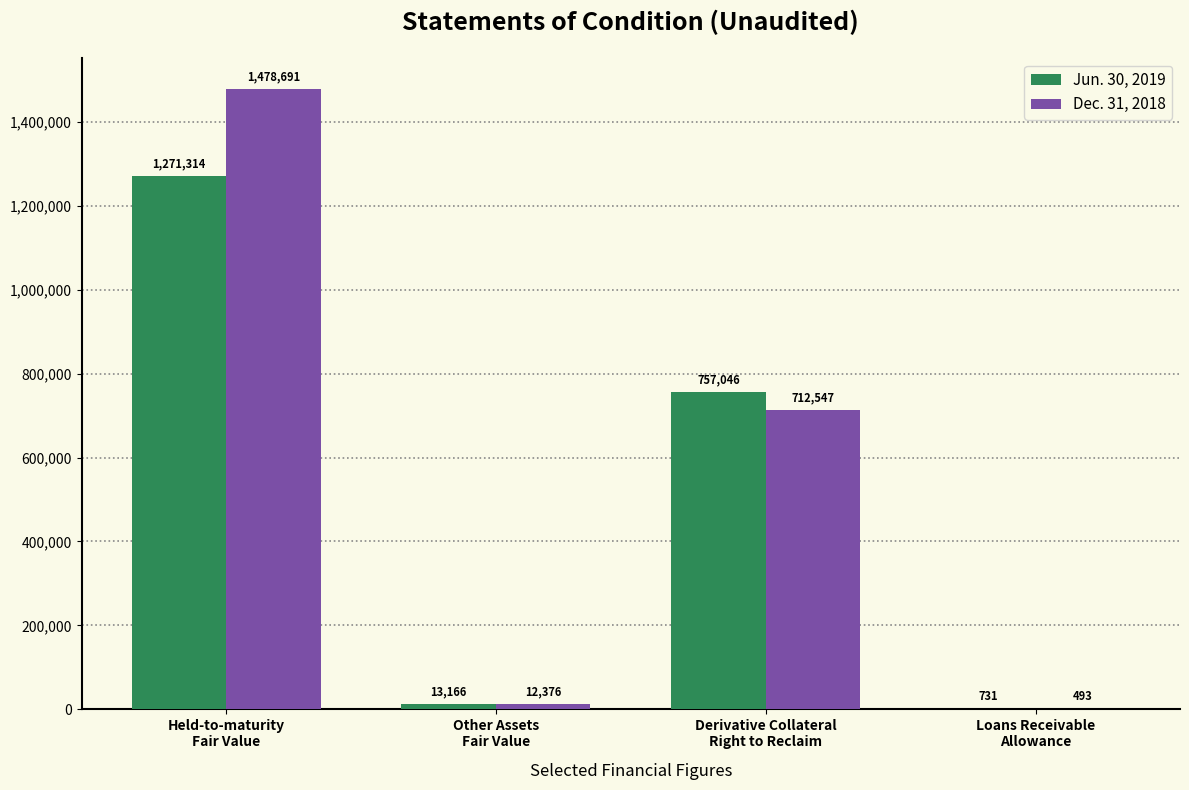

What is the greatest value displayed?

1478691